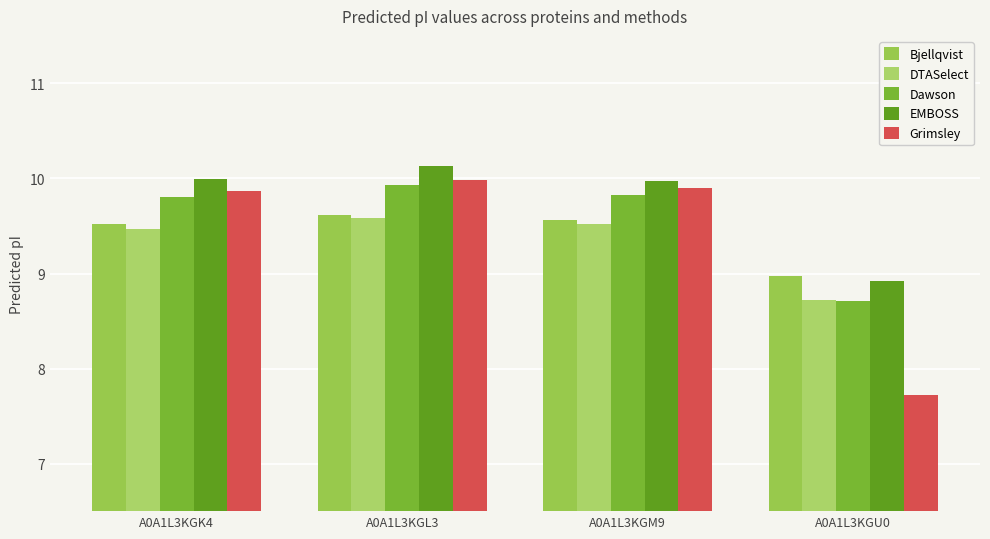

What is the label of the 3rd bar from the right?

A0A1L3KGL3